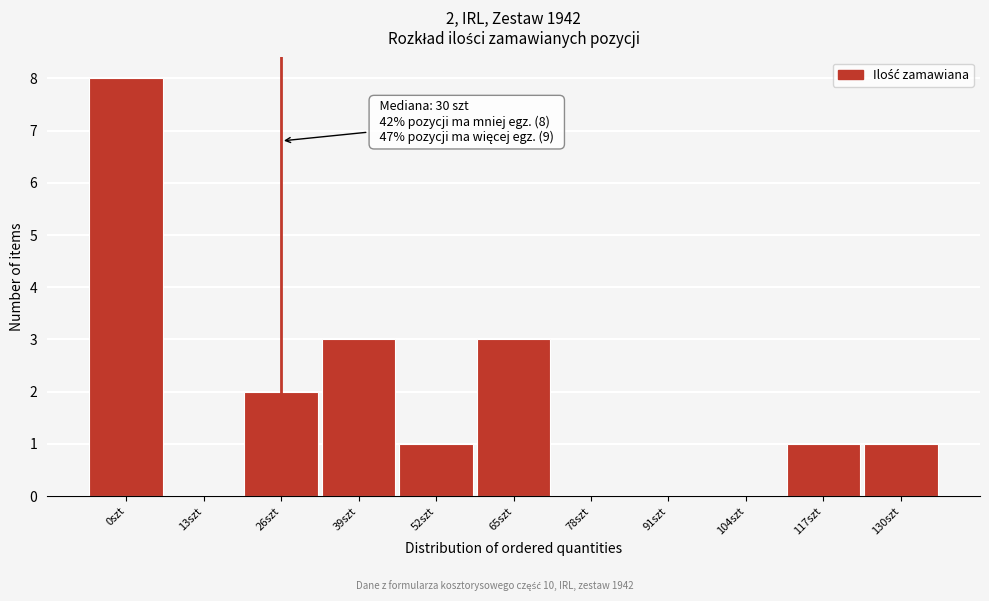

Reading left to right, what are all the values shown in this chart?

0szt=8	13szt=0	26szt=2	39szt=3	52szt=1	65szt=3	78szt=0	91szt=0	104szt=0	117szt=1	130szt=1